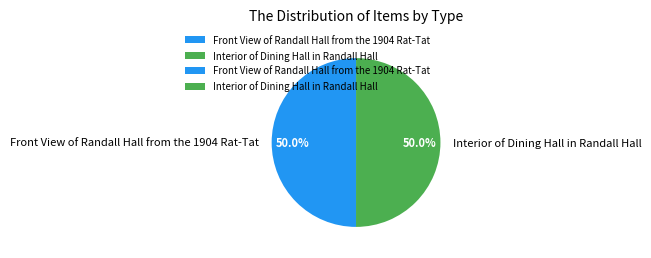

How many slices are in this pie chart?

2